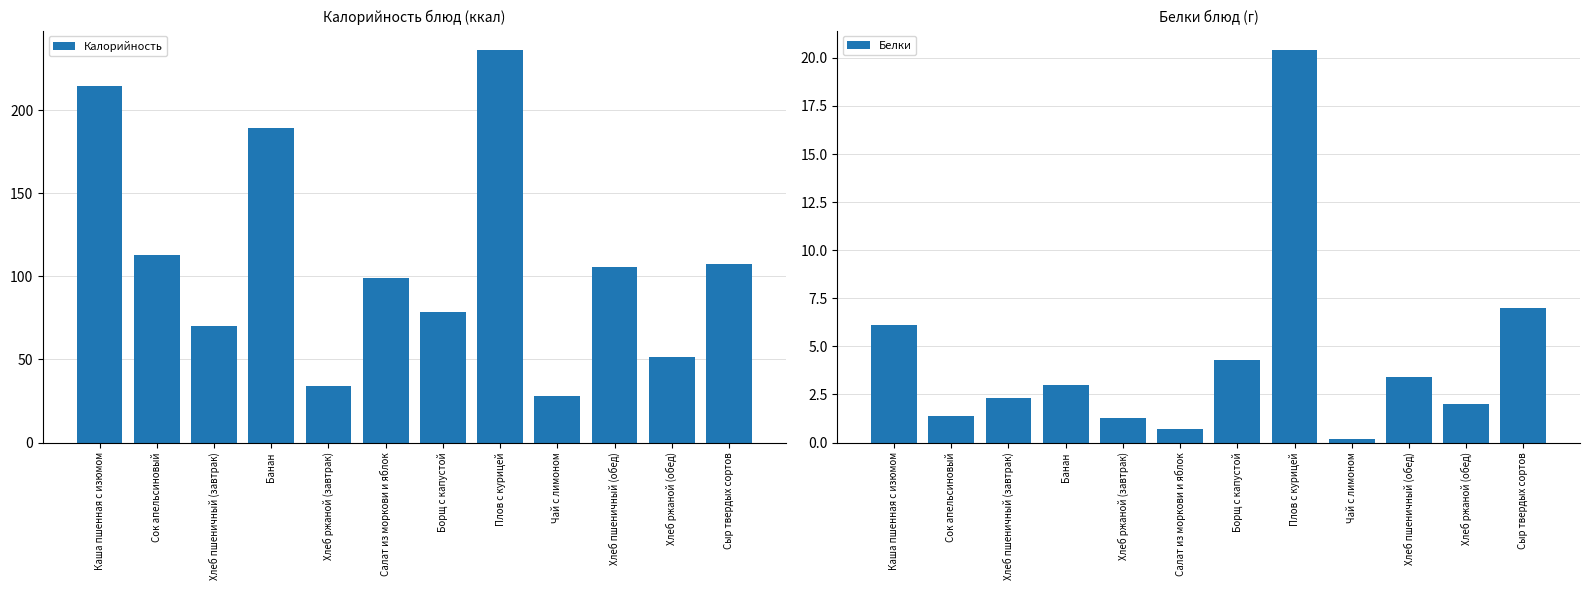

How many data points in Белки are less than 3?

6